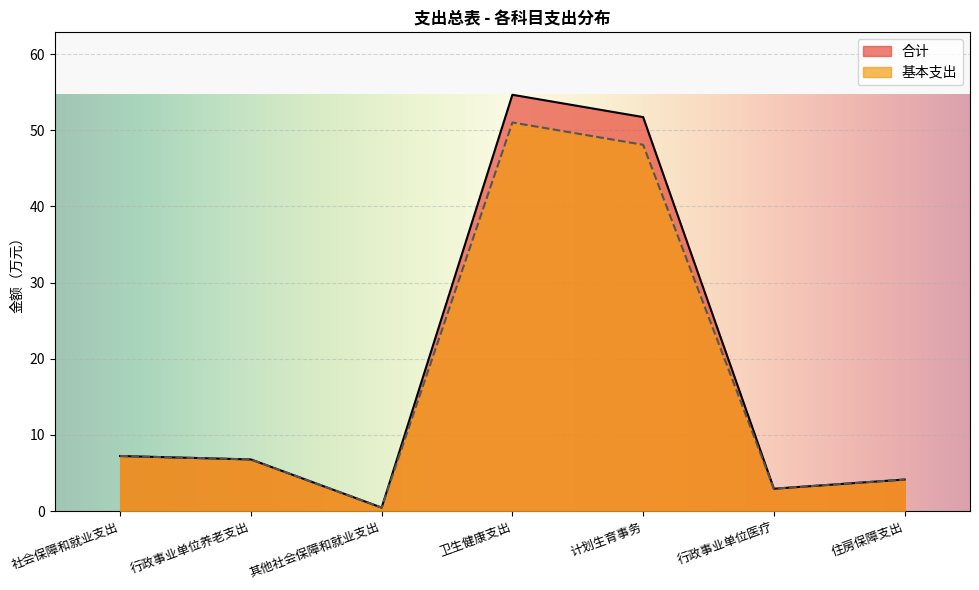

Rank the categories by 基本支出 value from highest to lowest.

卫生健康支出, 计划生育事务, 社会保障和就业支出, 行政事业单位养老支出, 住房保障支出, 行政事业单位医疗, 其他社会保障和就业支出